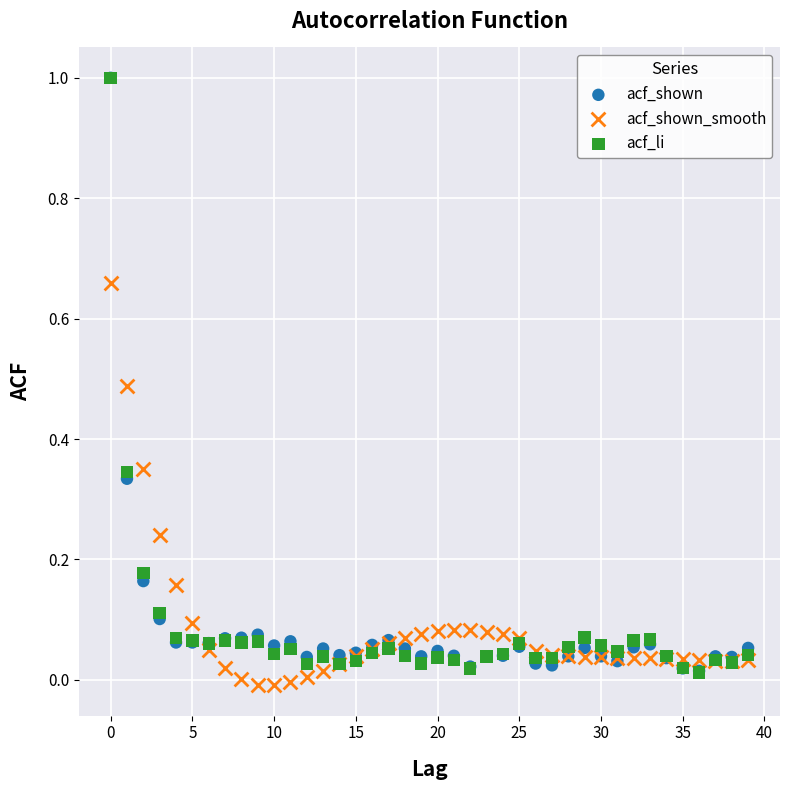

What are all the series names shown in the legend?

acf_shown, acf_shown_smooth, acf_li